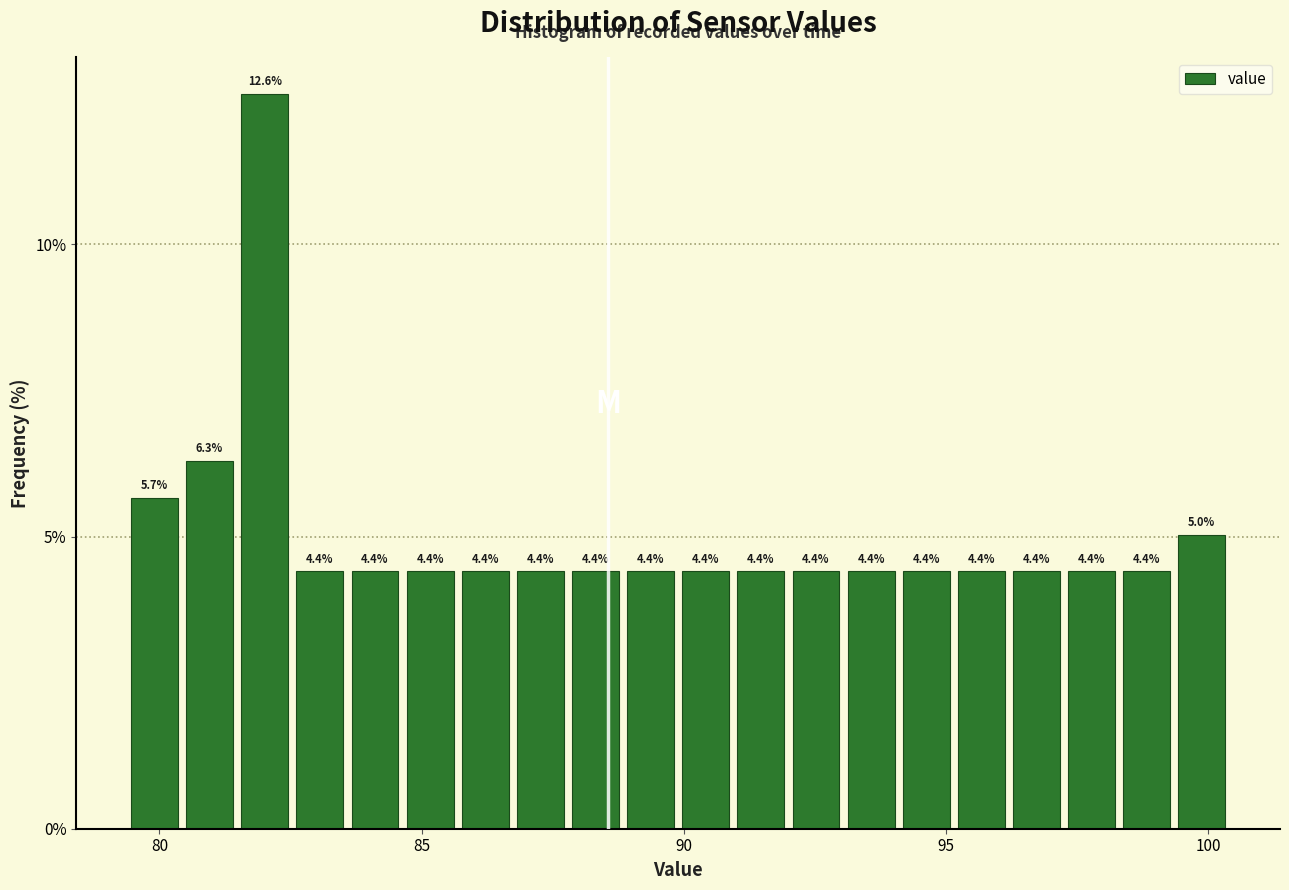

Around what value on the x-axis is the tallest bar? Give the approximate position of its centre, as read against the axis.

82.0